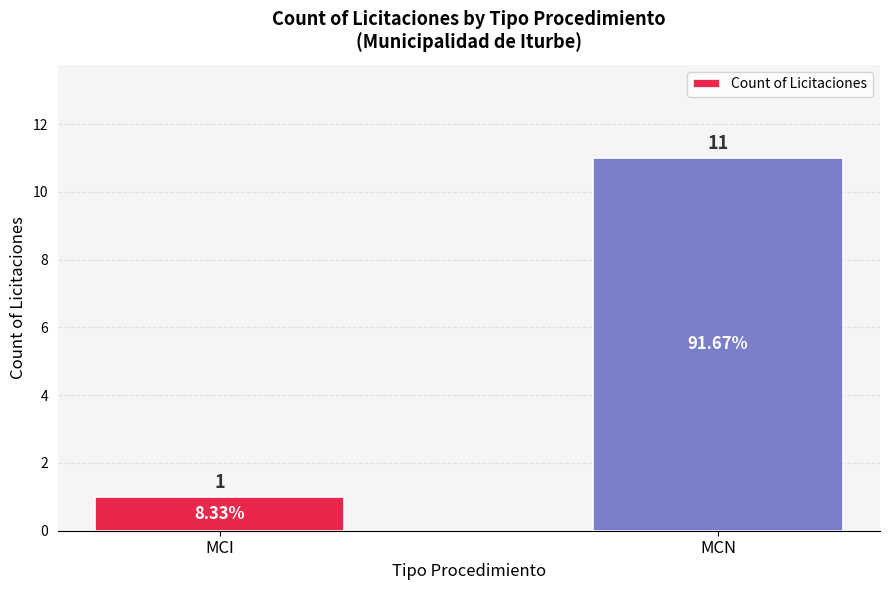

Count the values in the range 1 to 11.

2